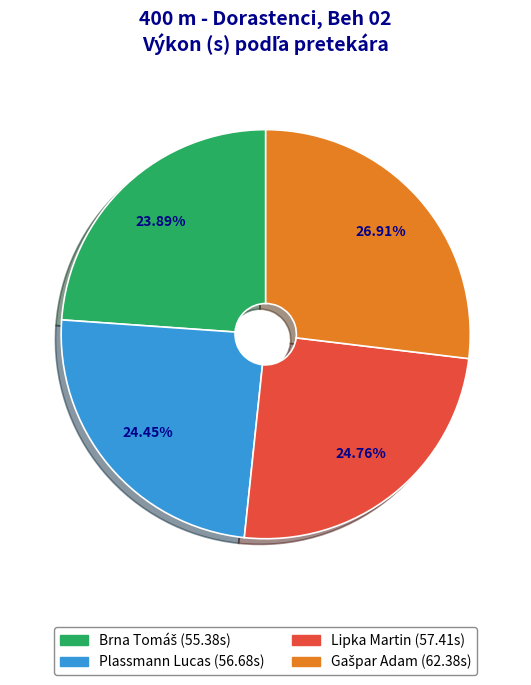

What is the ratio of the value at Lipka Martin to the value at Plassmann Lucas?

1.0